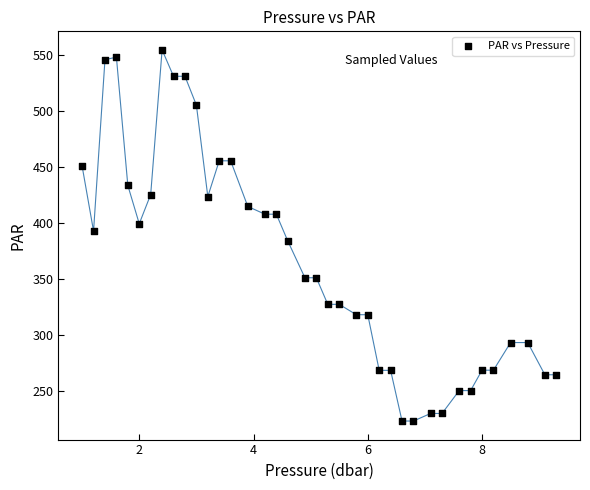

What is the range of X values (max minus min)?

8.3